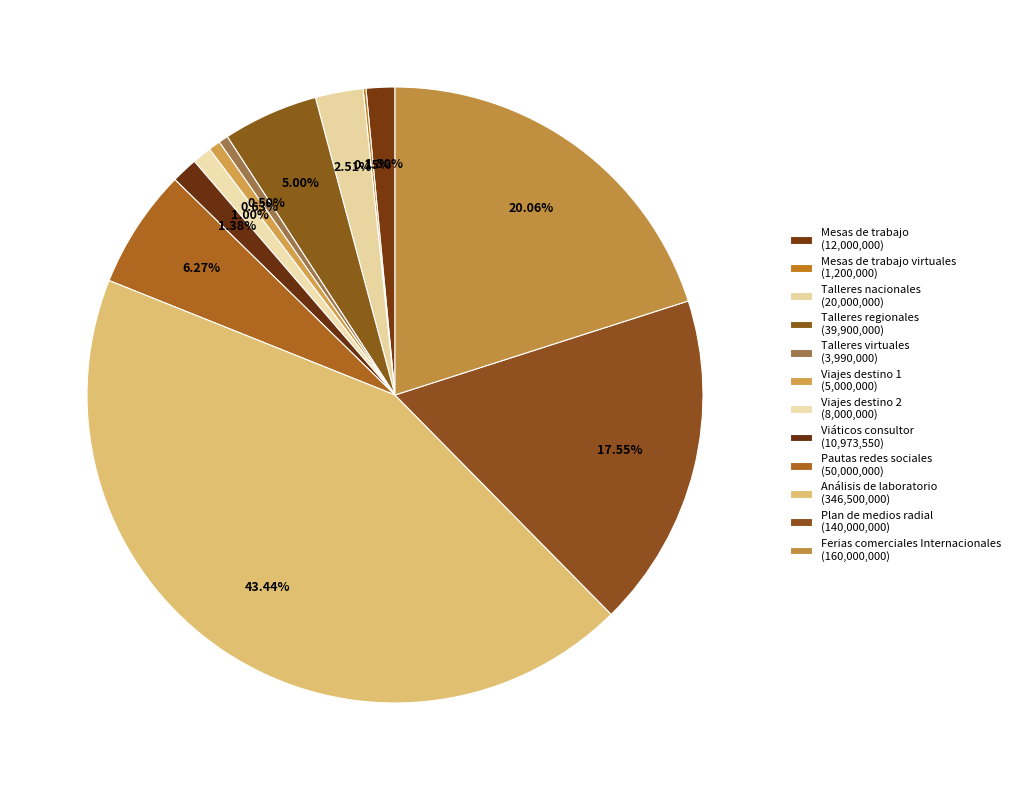

Which category has the smallest portion of the pie?

Mesas de trabajo virtuales